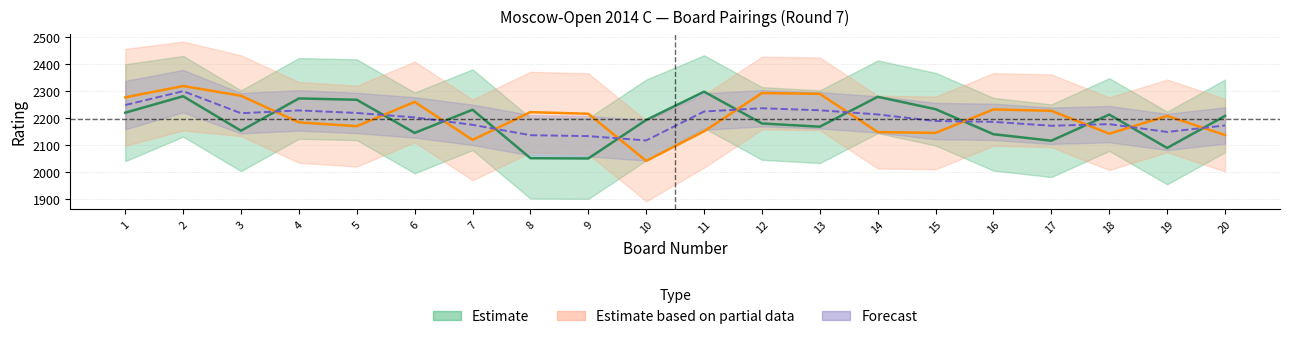

Reading right to left, what are all the values shown in this chart?

White Rating: 2208	2089	2213	2116	2140	2233	2279	2168	2180	2298	2193	2050	2051	2231	2145	2268	2273	2153	2281	2220
Black Rating: 2137	2208	2142	2227	2232	2145	2148	2290	2293	2151	2041	2216	2222	2119	2260	2170	2184	2283	2319	2277